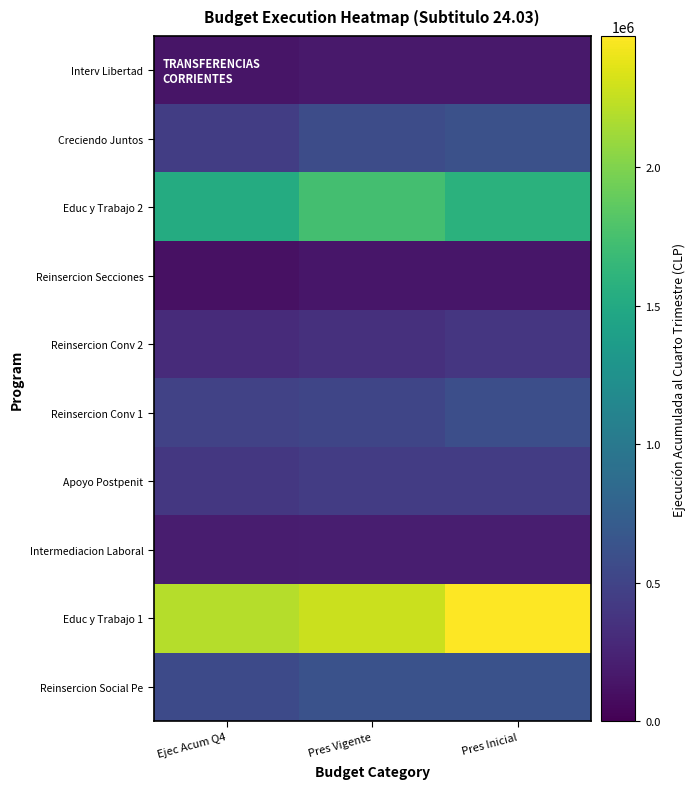

What is the total value across all series at Pres Inicial?

7223356